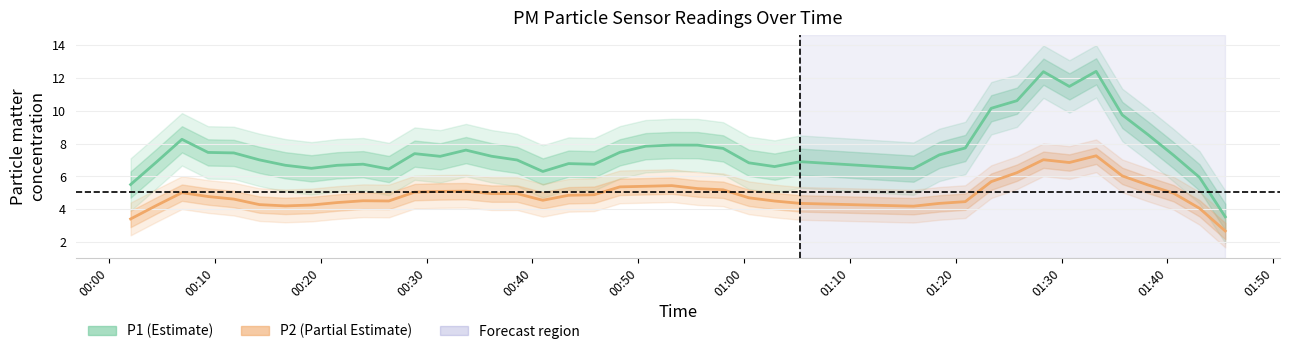

What is the minimum value shown in the chart?

2.7